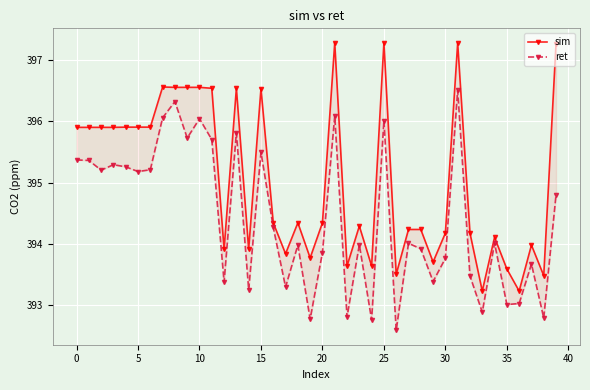

How many data points in ret are less than 394?

19